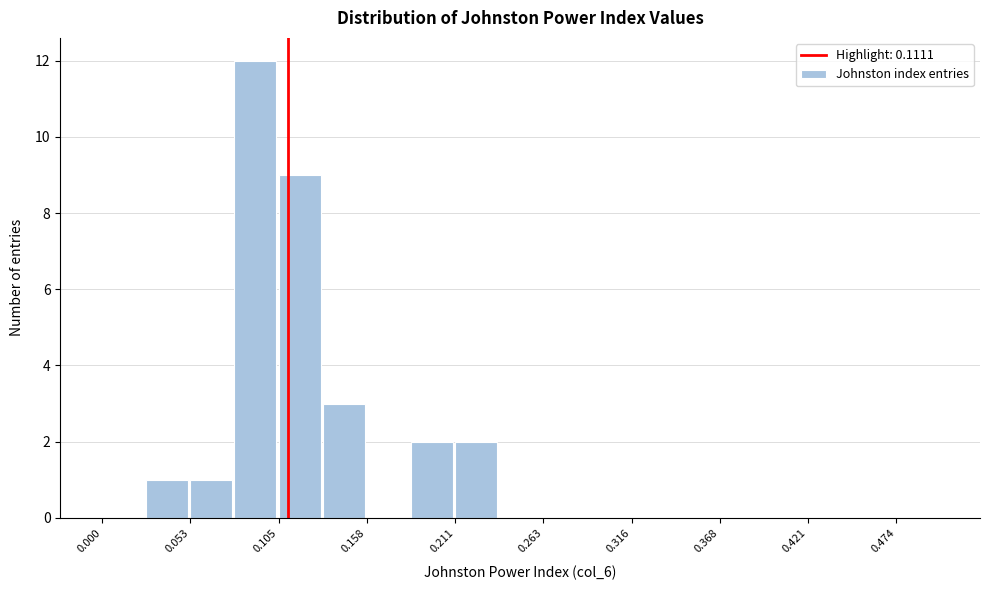

Read against the x-axis, roughly where is the centre of the tallest bar?

0.09